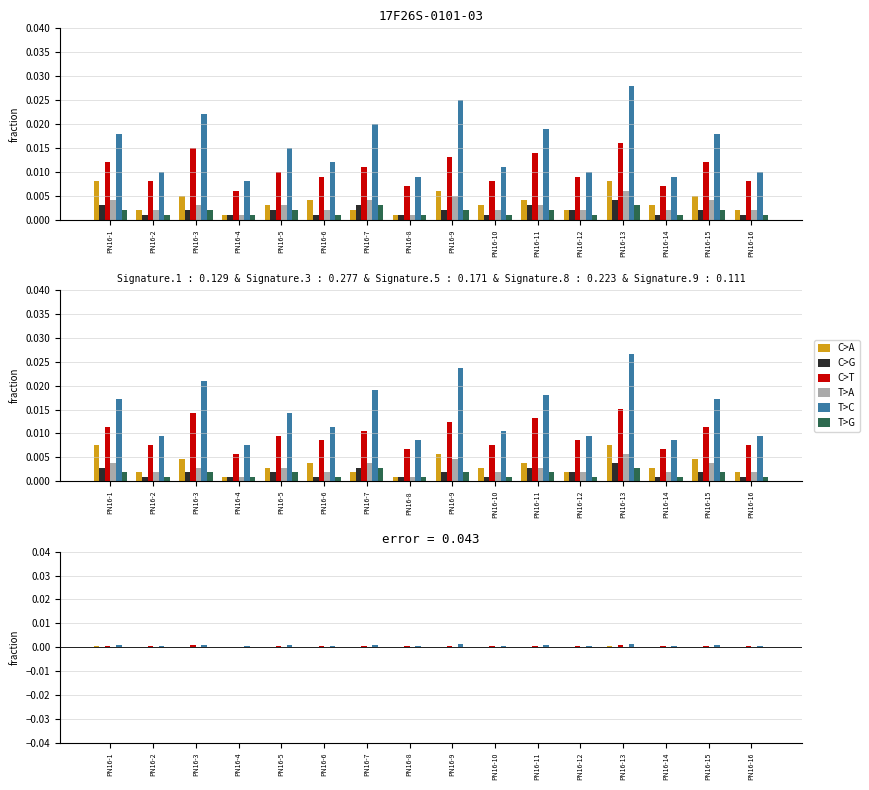

What are all the series names shown in the legend?

C>A, C>G, C>T, T>A, T>C, T>G